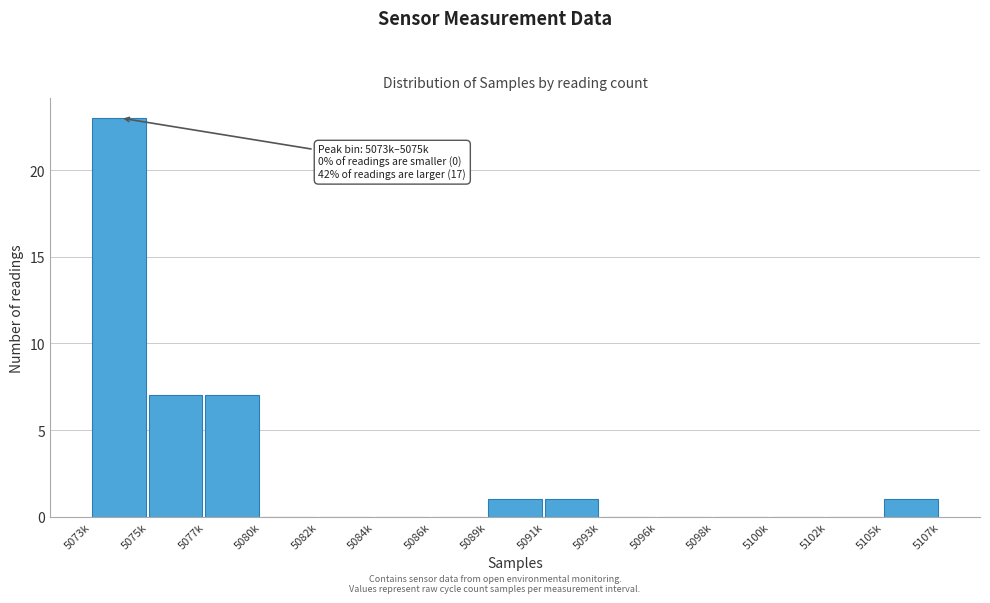

Reading left to right, list all the values displayed in this chart.

5073k=23	5075k=7	5077k=7	5080k=0	5082k=0	5084k=0	5086k=0	5089k=1	5091k=1	5093k=0	5096k=0	5098k=0	5100k=0	5102k=0	5105k=1